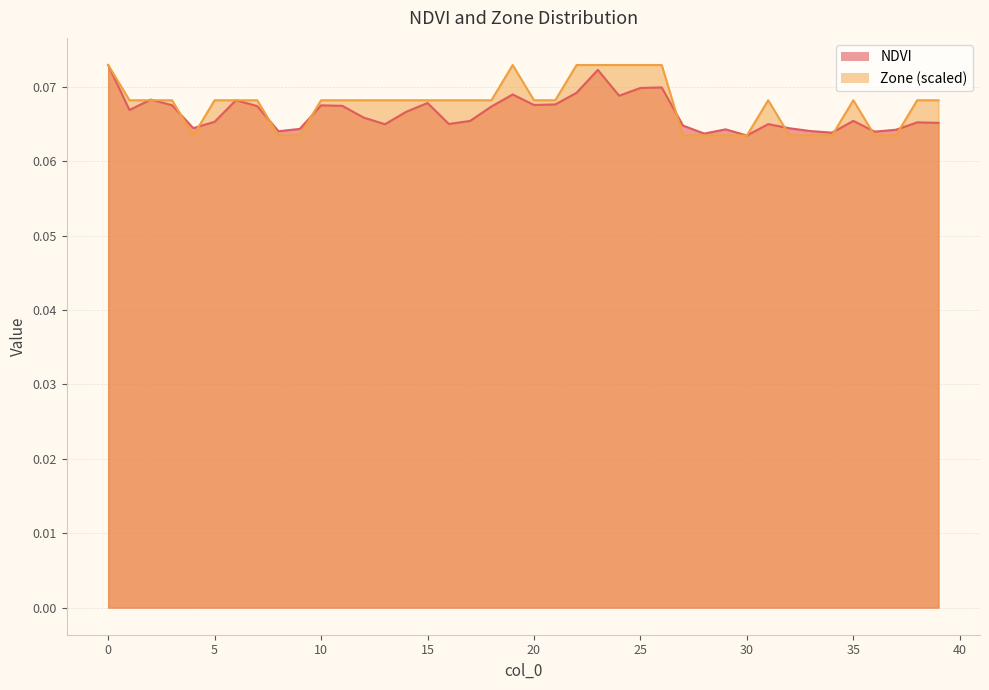

True or false: NDVI has more than 1 points higher than both neighbors.

True